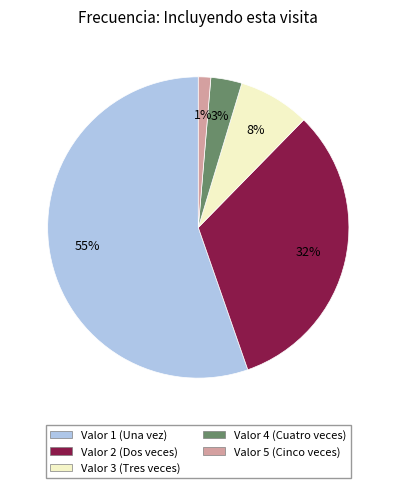

Which slice represents more than half of the pie?

Valor 1 (Una vez)